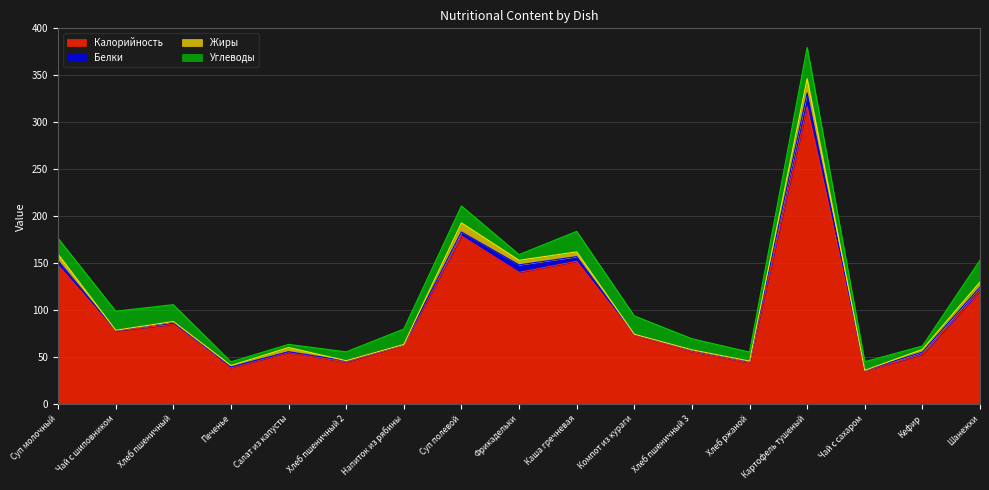

What is the label of the 9th point from the left?

Фрикадельки